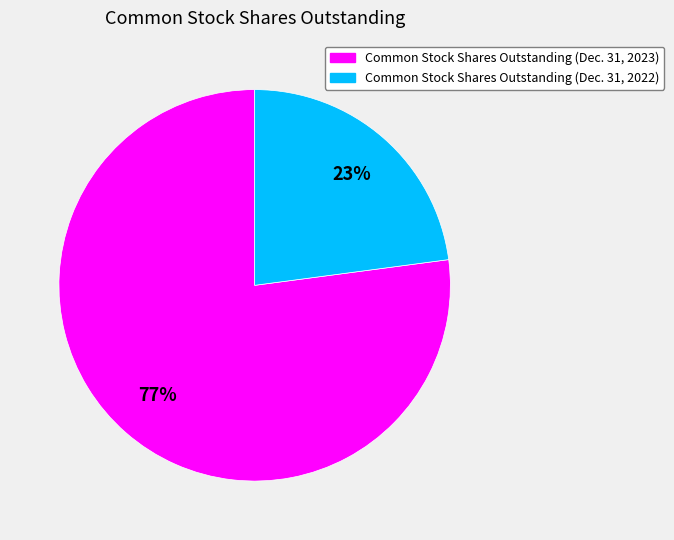

Is there any slice that represents more than half of the pie?

Yes